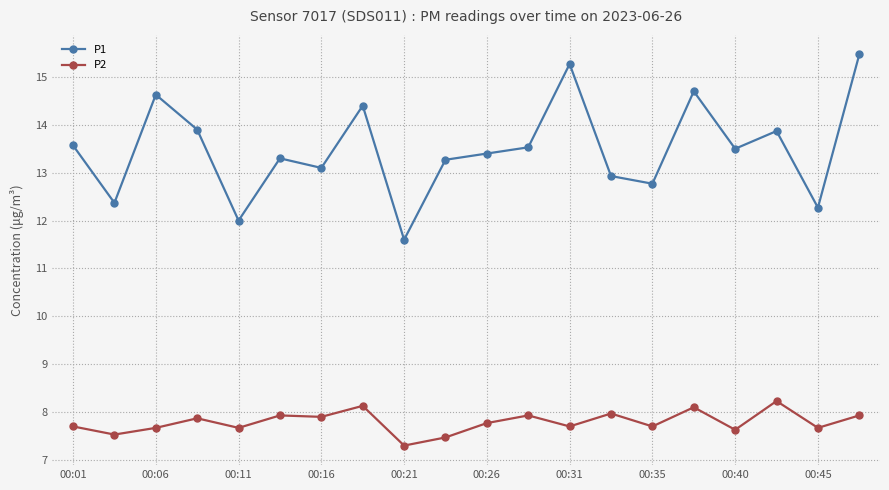

What is the lowest value of the P2 series?

7.3